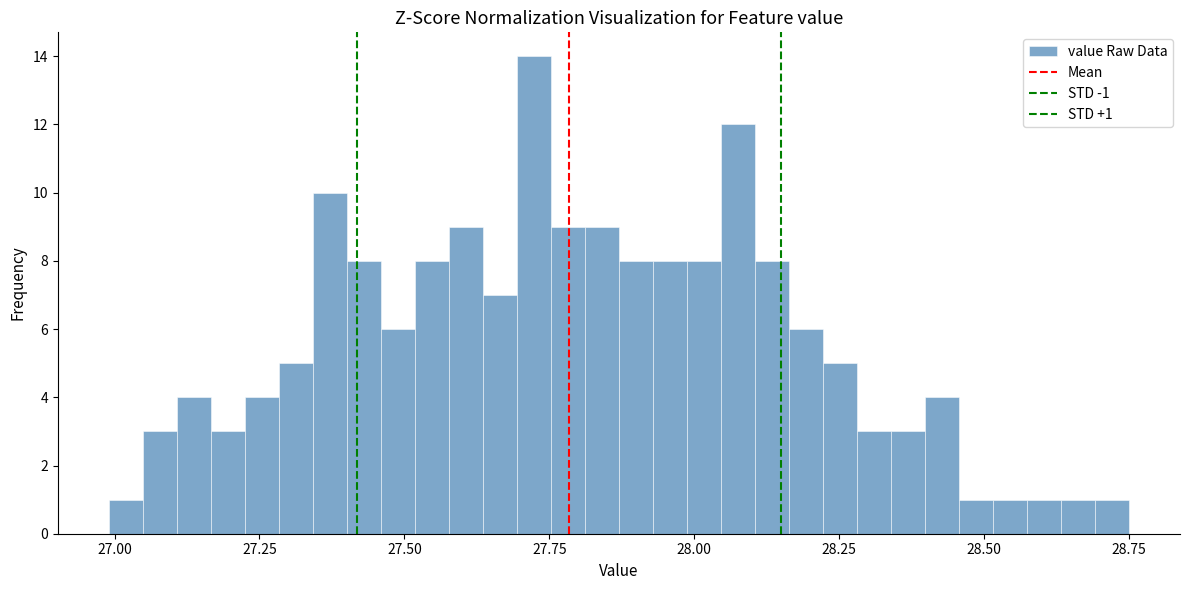

Around what value on the x-axis is the tallest bar? Give the approximate position of its centre, as read against the axis.

27.70